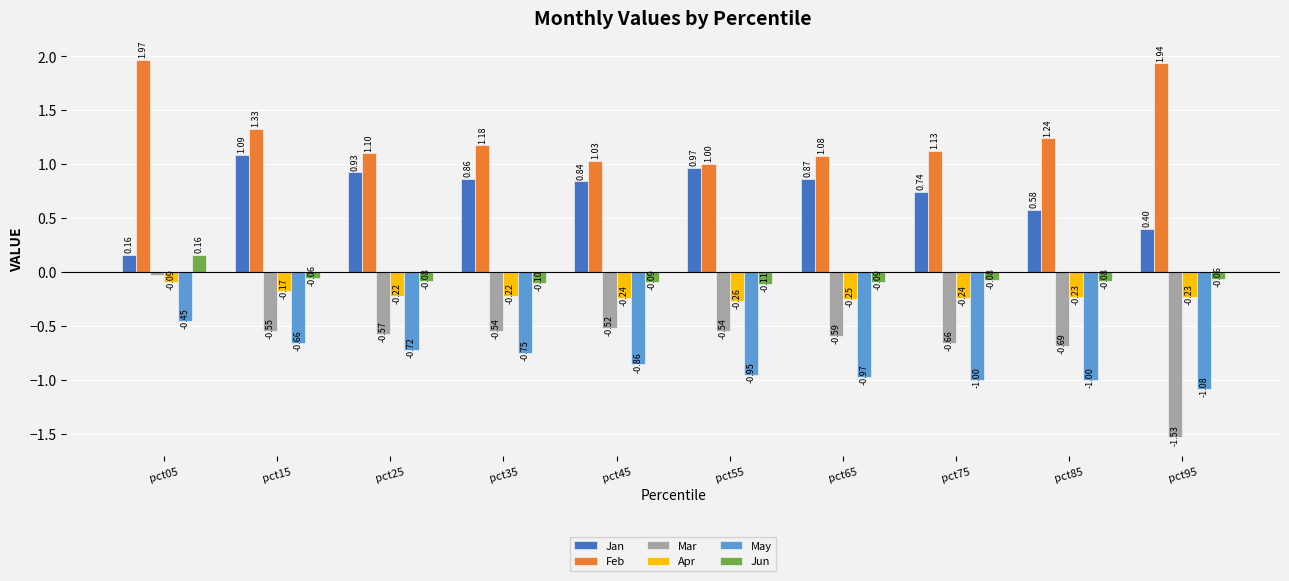

How many series are shown in this chart?

6